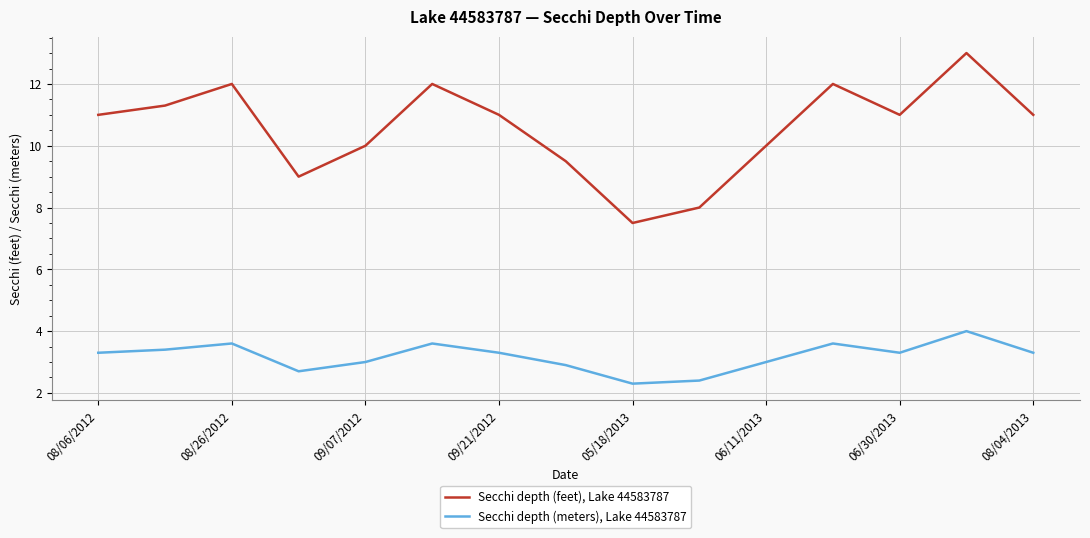

Which series has the largest range (max minus min)?

Secchi depth (feet), Lake 44583787